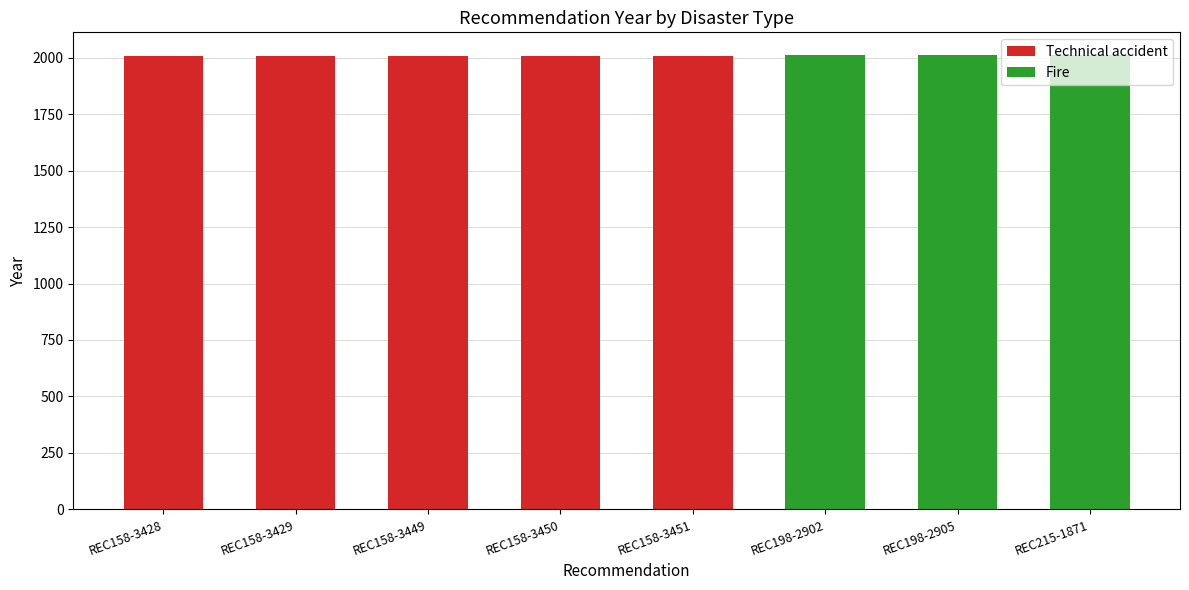

How many data points does each series have?

8